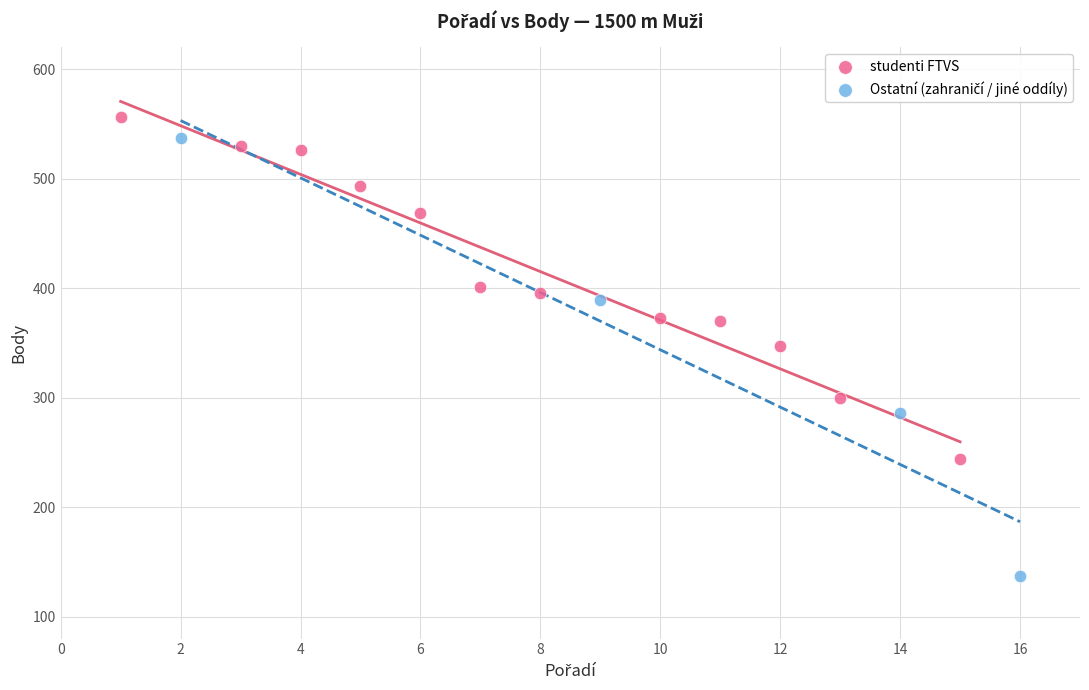

Which series contains the highest Y value?

studenti FTVS